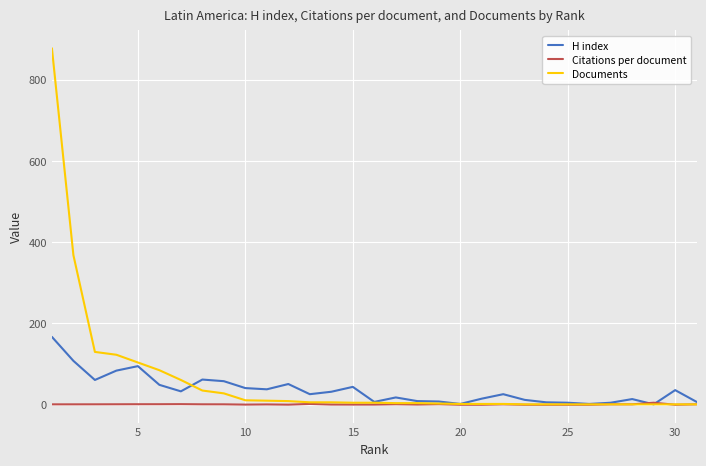

Which series has the largest range (max minus min)?

Documents